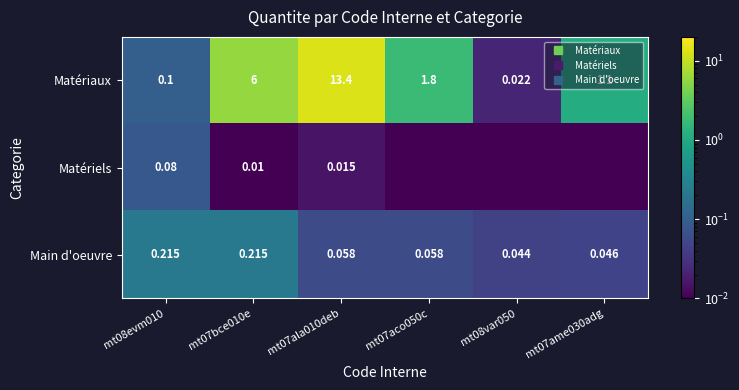

Is the value of Matériaux at mt07ala010deb greater than the value of Main d'oeuvre at mt07bce010e?

Yes